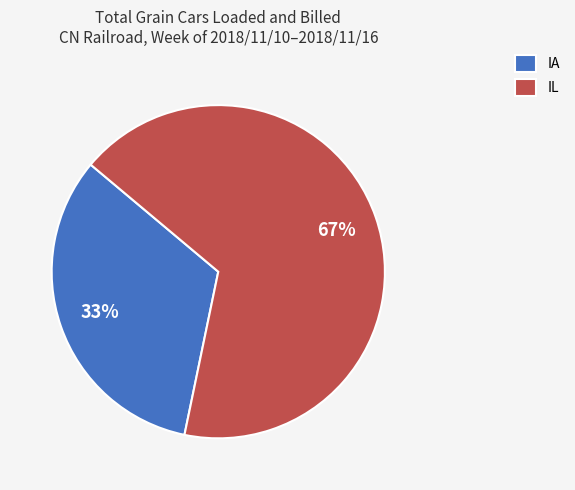

True or false: IA accounts for 28% of the total.

False